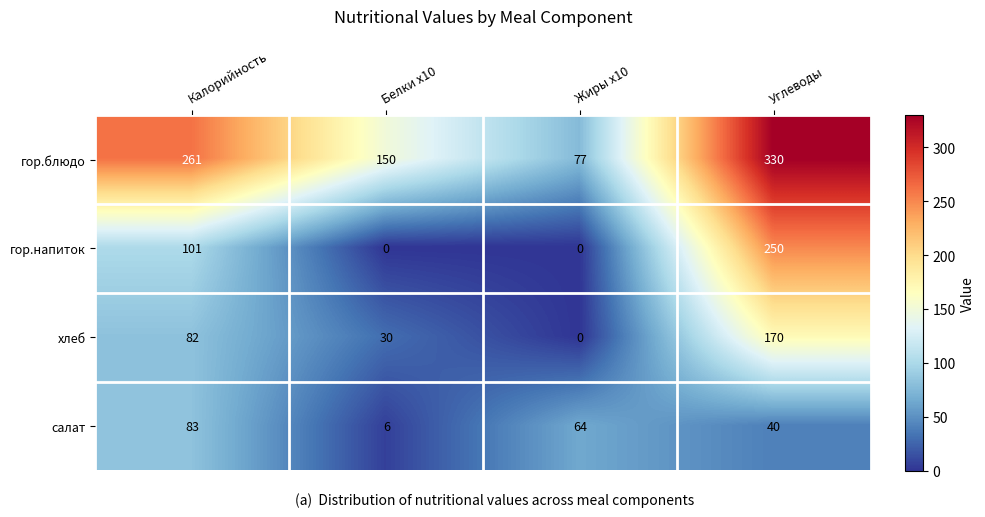

Which series has the largest range (max minus min)?

гор.блюдо